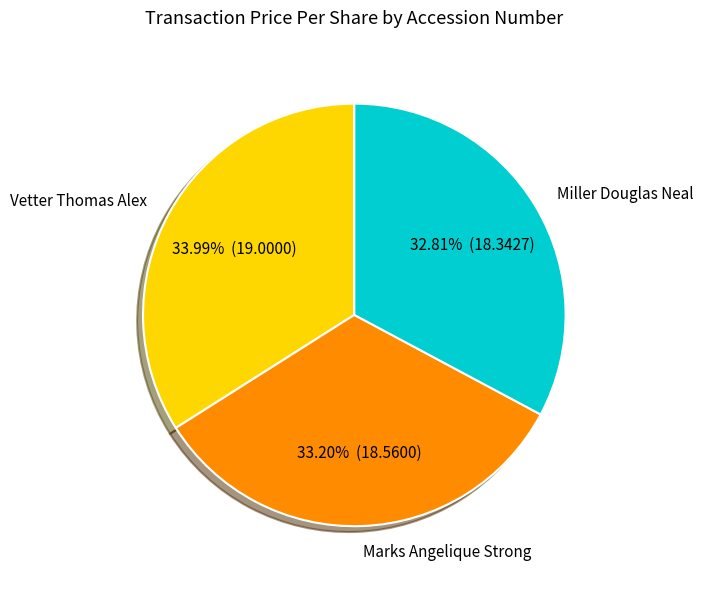

What is the ratio of the value at Marks Angelique Strong to the value at Vetter Thomas Alex?

1.0